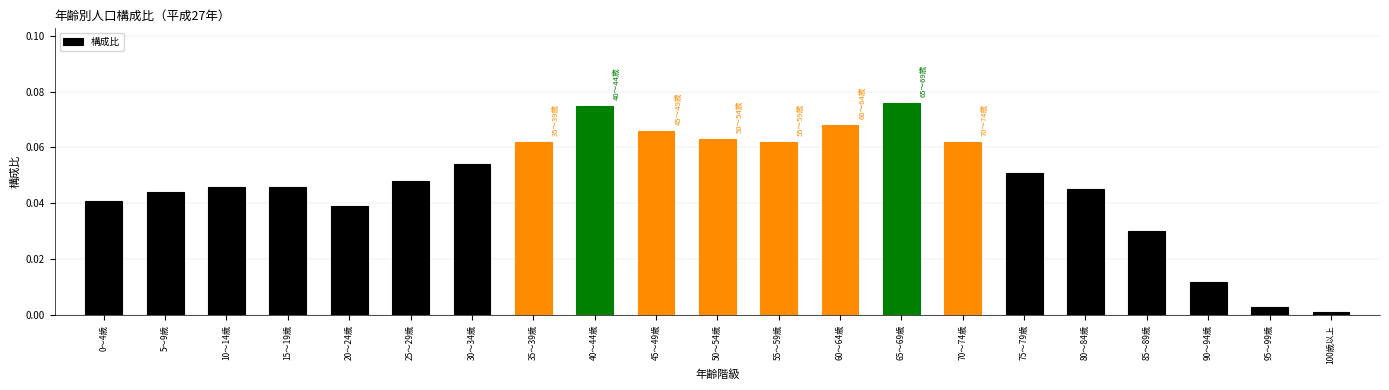

The value at 40～44歳 is 0.0. True or false?

False